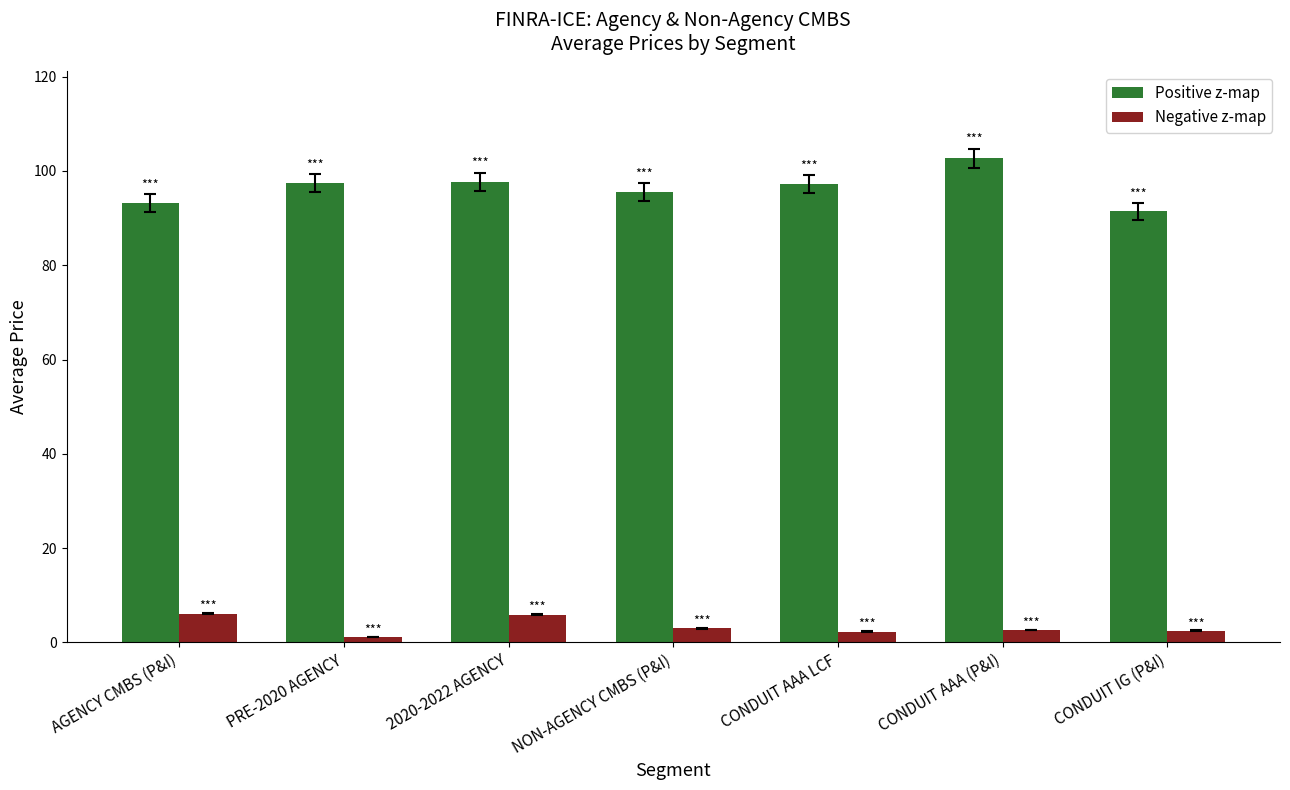

At 2020-2022 AGENCY, list the series in order from largest to smallest.

Positive z-map, Negative z-map